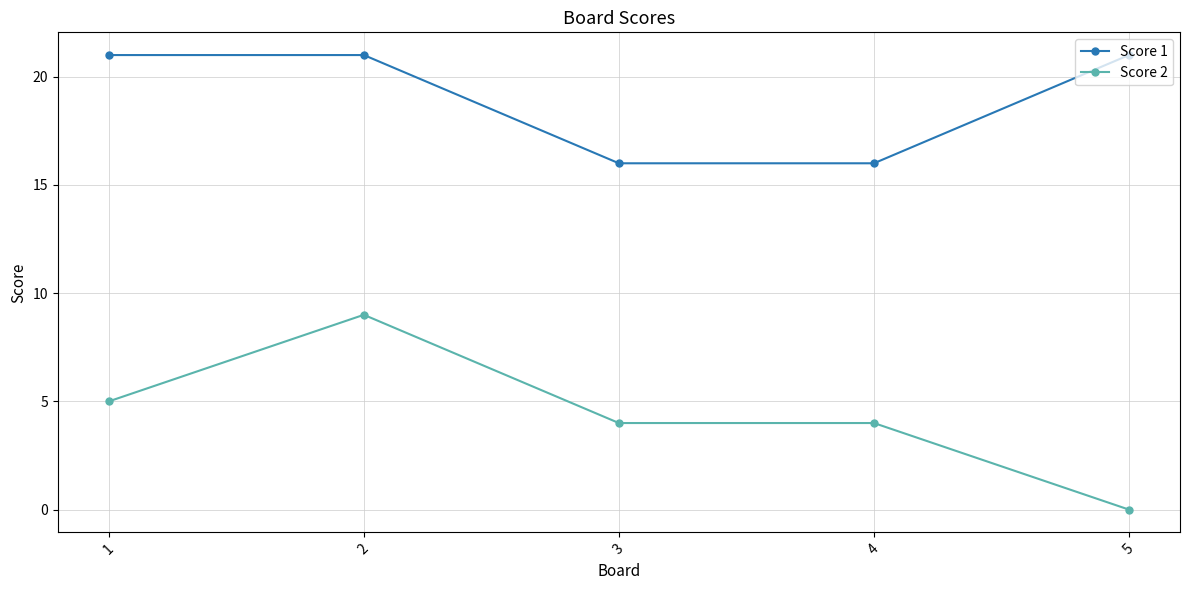

How many categories are shown in the chart?

5